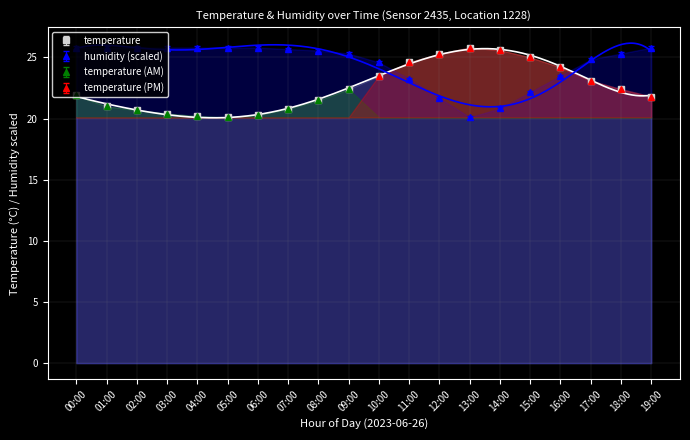

In temperature, how many points are higher than both neighbors (excluding endpoints)?

1